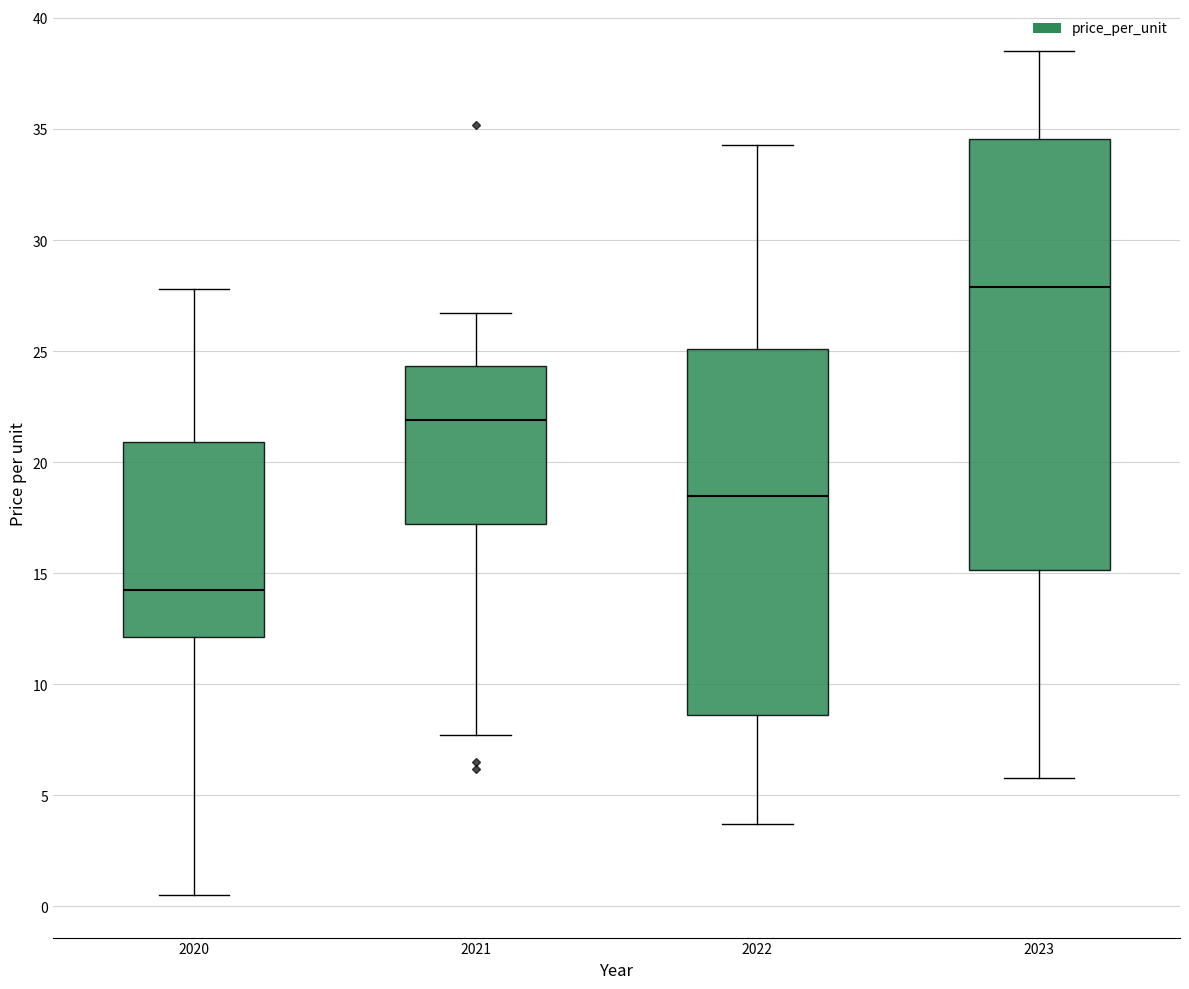

Reading left to right, read every box against the y-axis: the position of its median line, the range the box covers, and the ends of its whiskers. The values are not printed on the chart, so give them approximately, as read against the axis.

2020: median 14.5, box 12.0 to 21.0, whiskers 0.5 to 28.0
2021: median 22.0, box 17.0 to 24.5, whiskers 7.5 to 26.5
2022: median 18.5, box 8.5 to 25.0, whiskers 3.5 to 34.5
2023: median 28.0, box 15.0 to 34.5, whiskers 6.0 to 38.5